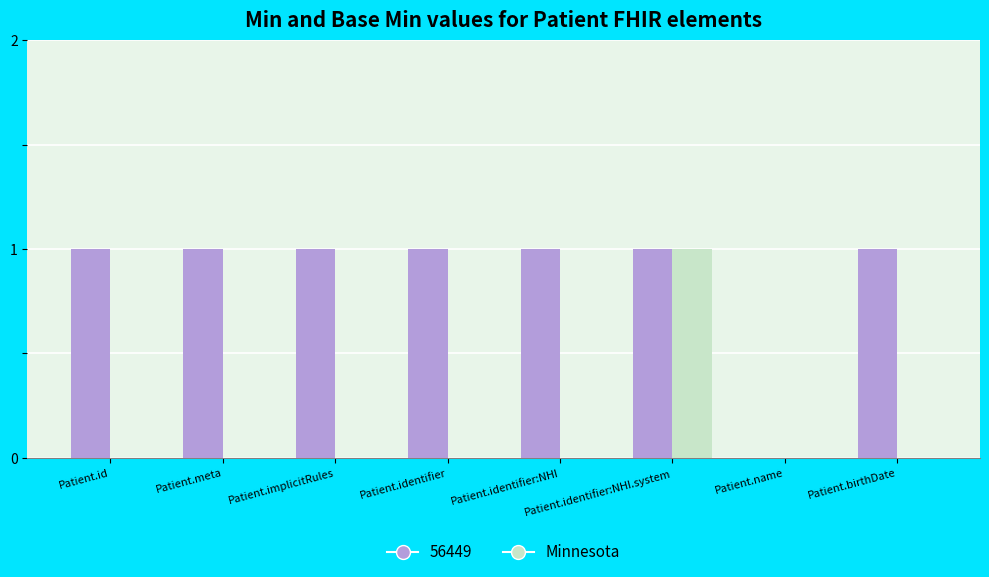

How many positive values does the 56449 series have?

7